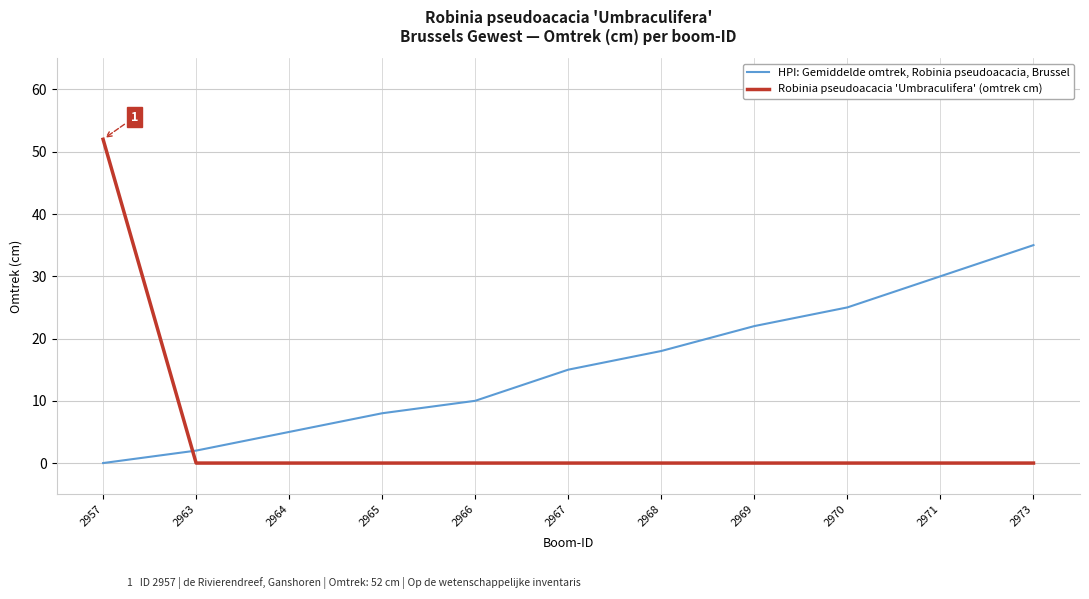

How many intersections are there between Robinia pseudoacacia 'Umbraculifera' (omtrek cm) and HPI: Gemiddelde omtrek, Robinia pseudoacacia, Brussel?

1